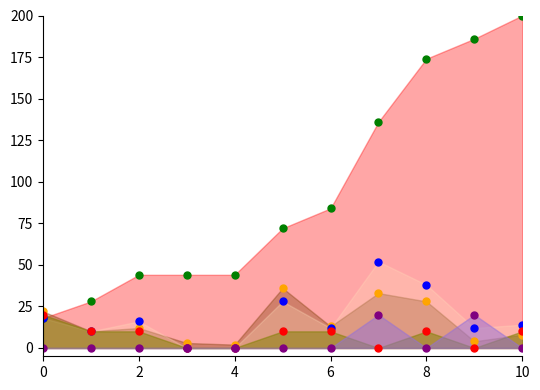

At which category does the chart reach its peak across all series?

10